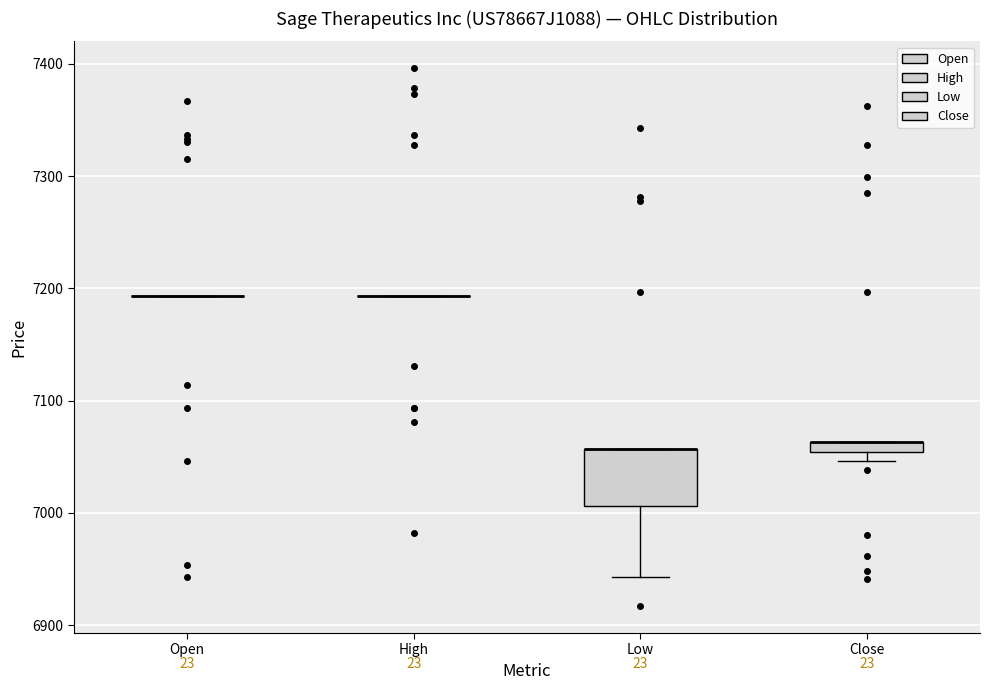

Comparing the boxes themselves (not the whiskers), which one is the tallest?

Low